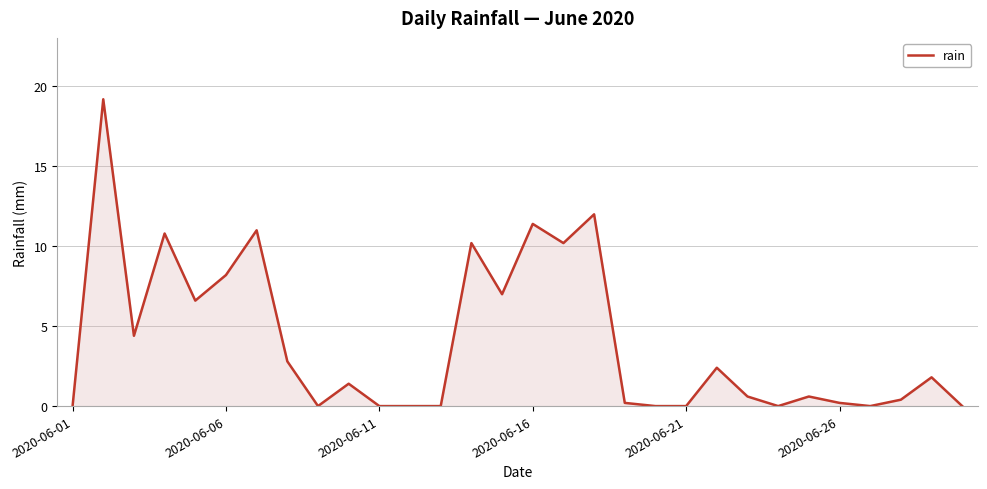

What is the greatest value displayed?

19.2